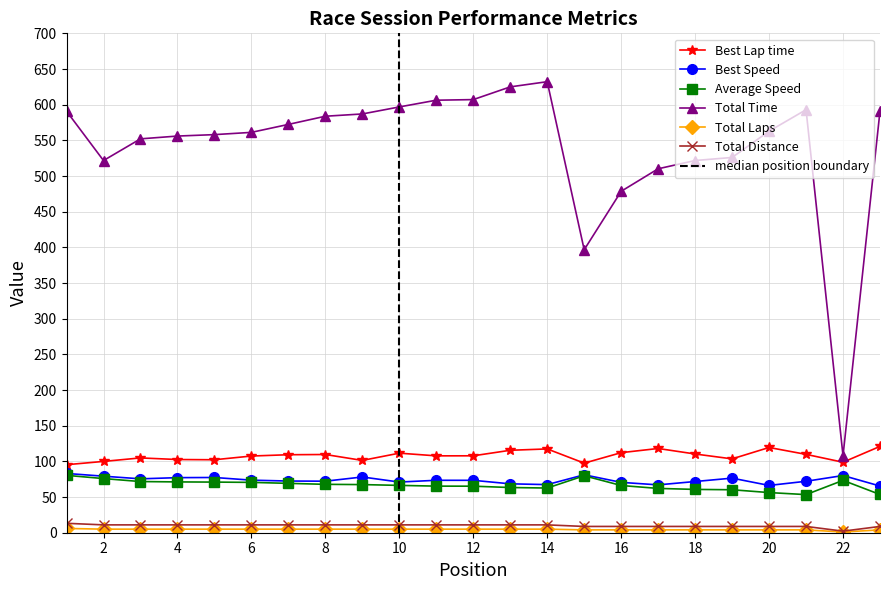

Where is the first local minimum for Total Laps?

21